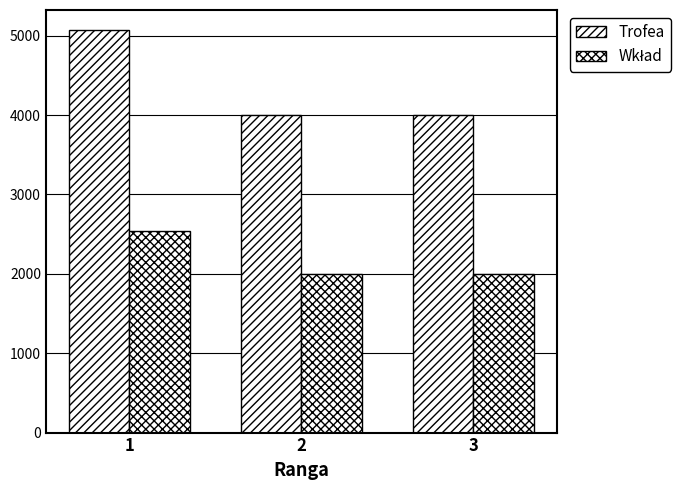

Read the Wkład value at 2.

2003